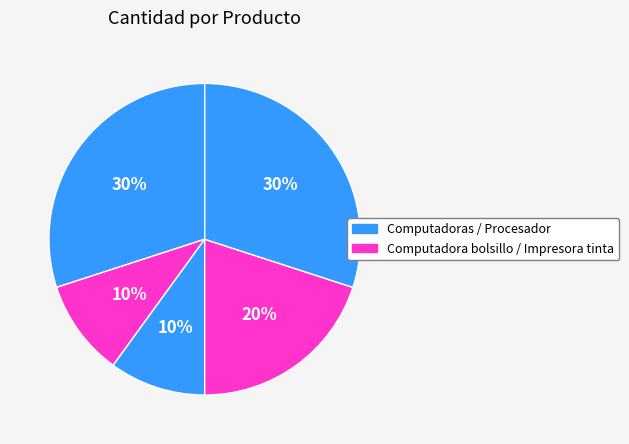

How many segments does this pie chart have?

5